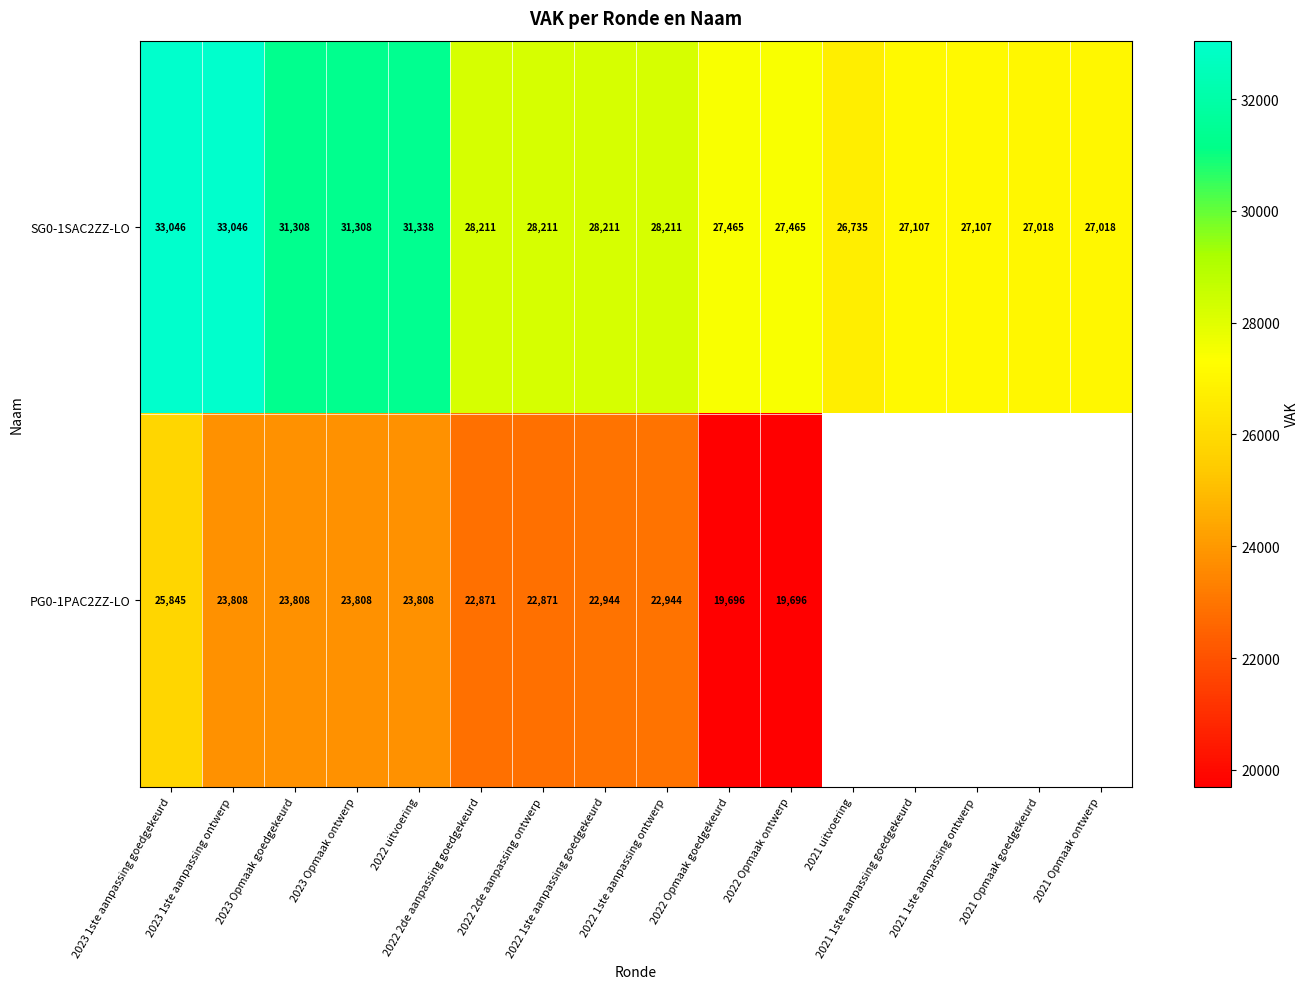

What is the sum of all SG0-1SAC2ZZ-LO values?

462805